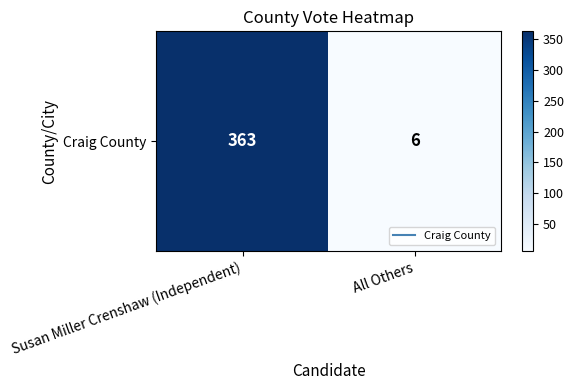

What is the sum of all values?

369